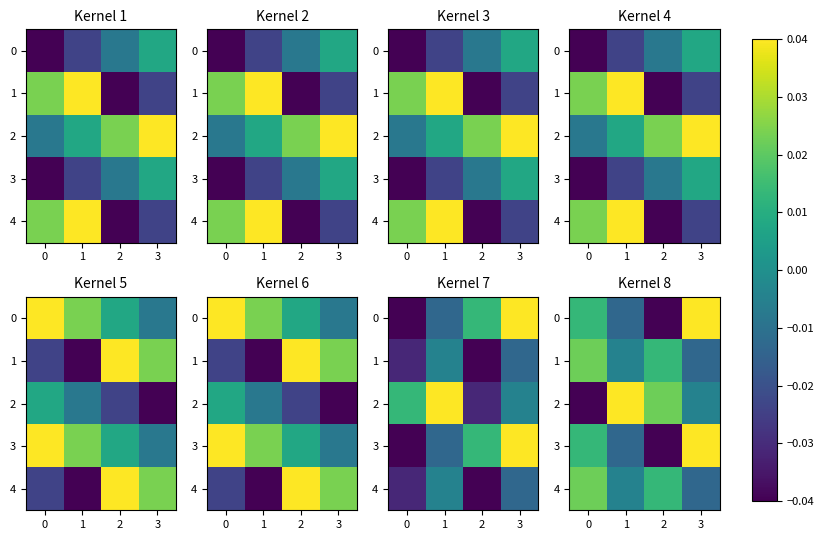

How many distinct data groups are displayed?

5